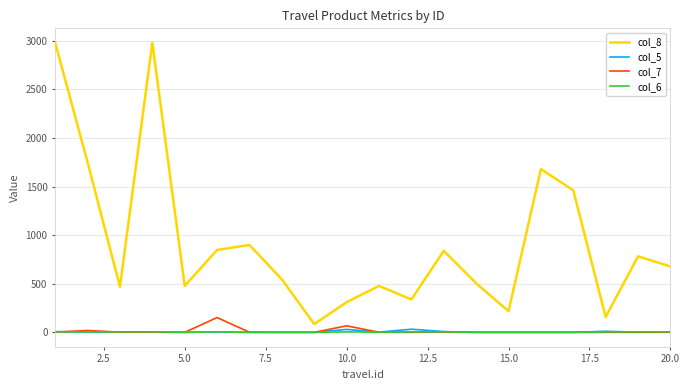

Which series has the largest range (max minus min)?

col_8